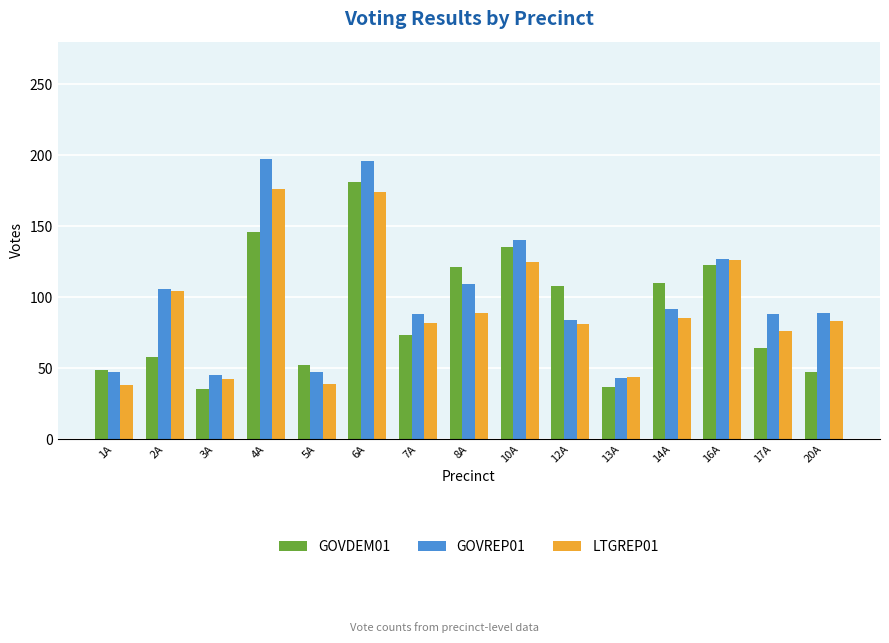

Which series has the largest range (max minus min)?

GOVREP01